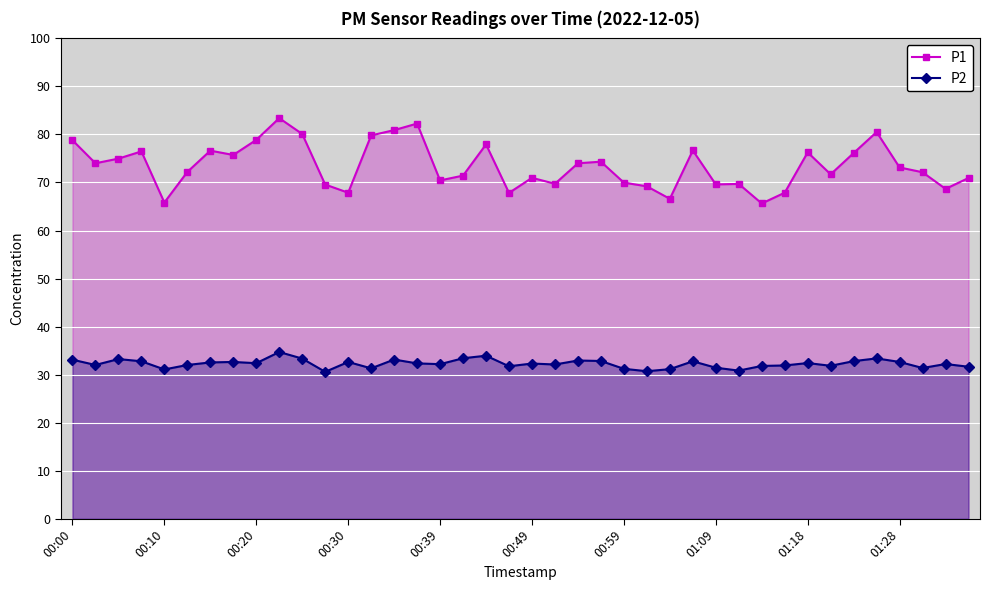

What is the value of the P2 point at the 37th from the left?

32.6